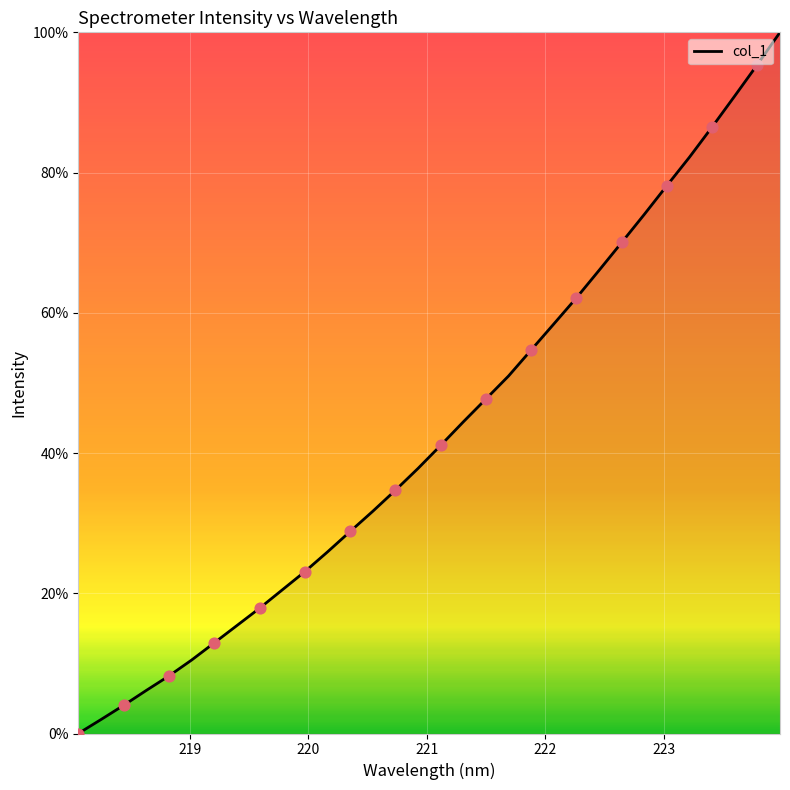

What is the maximum value shown in the chart?

100.0